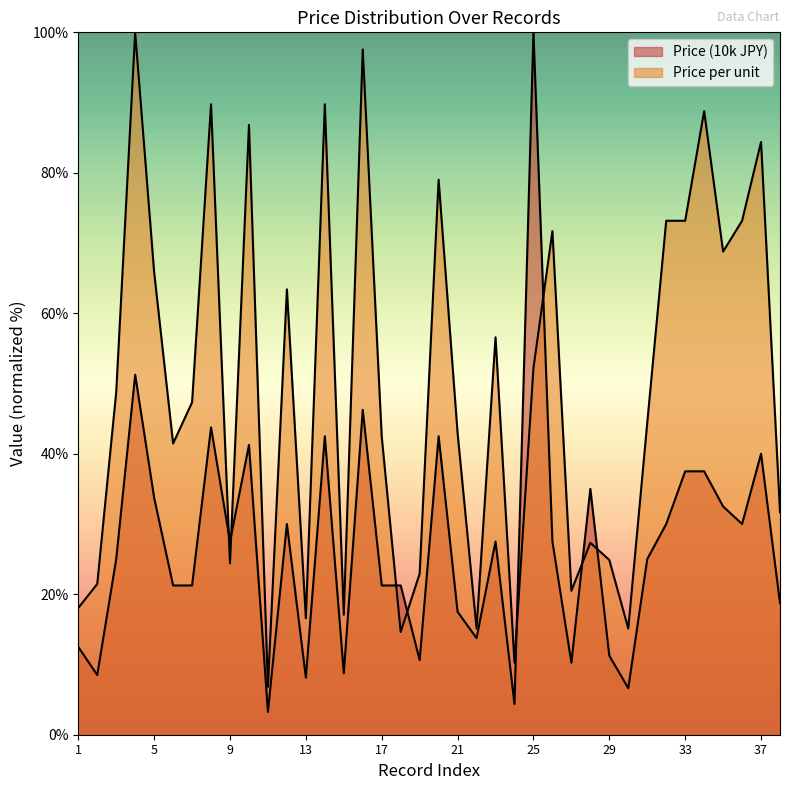

What are all the series names shown in the legend?

Price (10k JPY), Price per unit